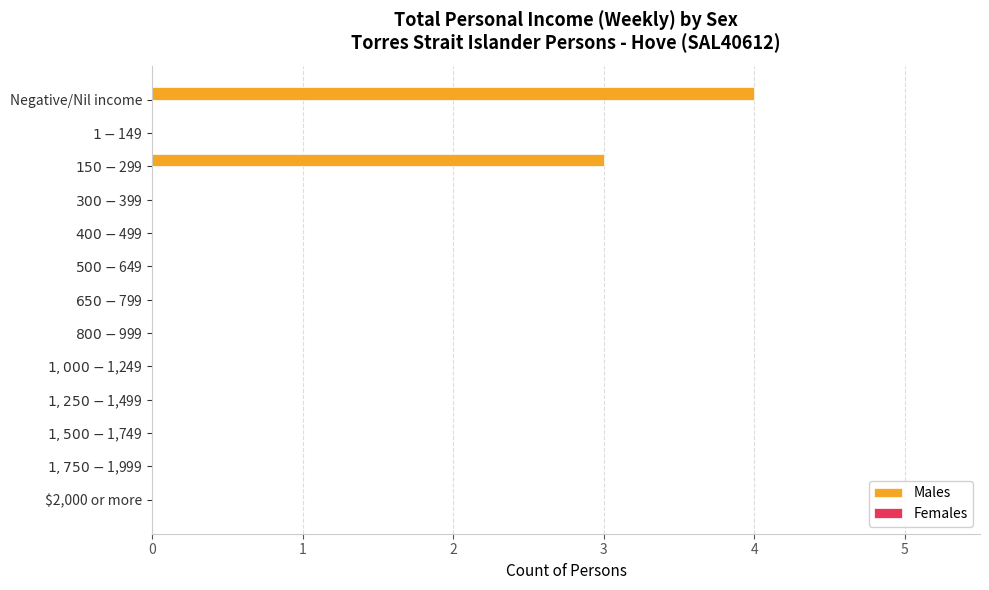

What is the greatest value displayed?

4